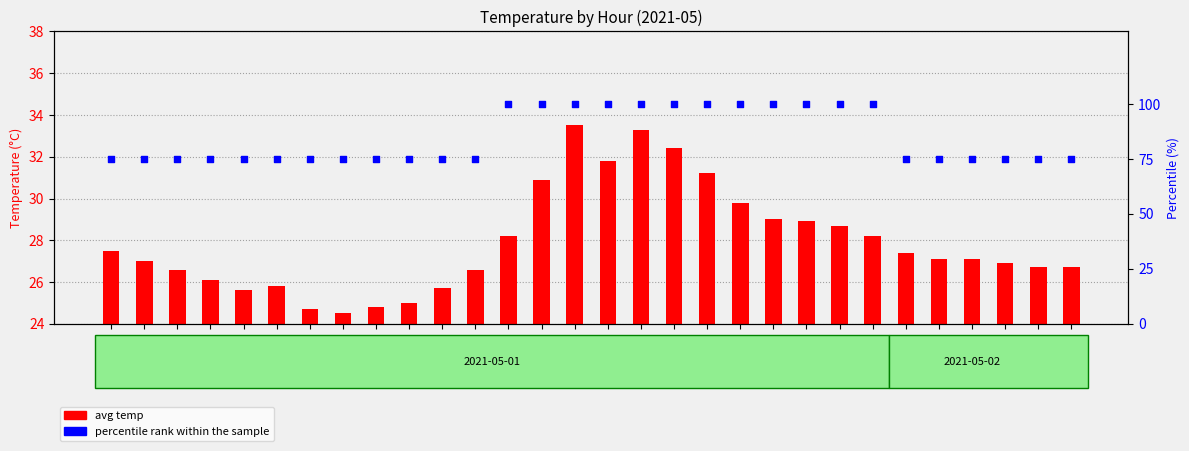

At how many categories does at least one series exceed 58?

30